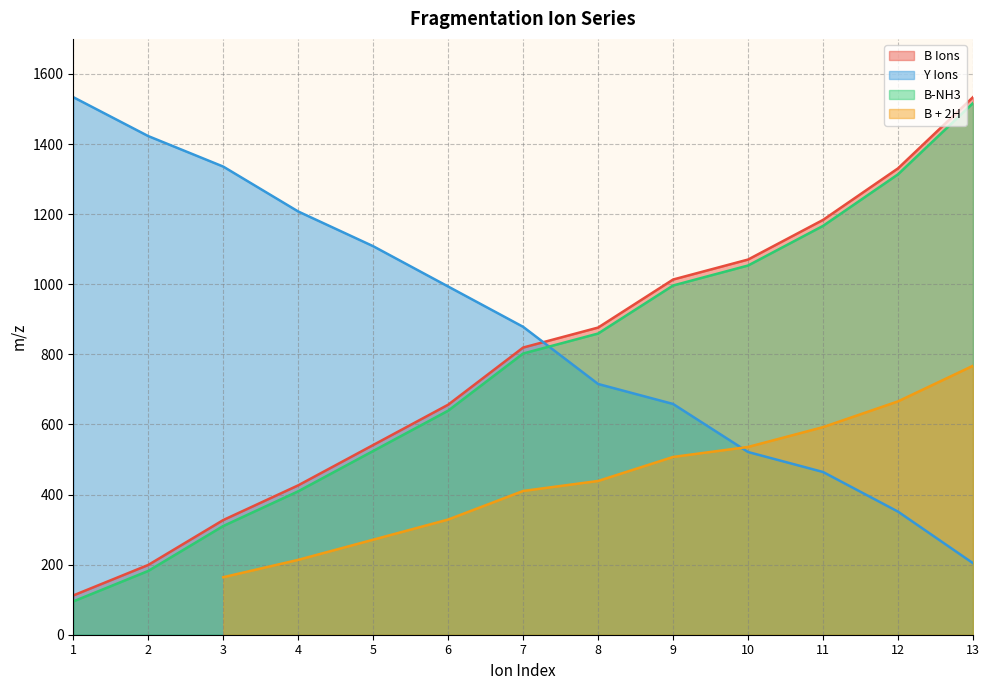

After their last crossing, which series has the higher values: B-NH3 or Y Ions?

B-NH3